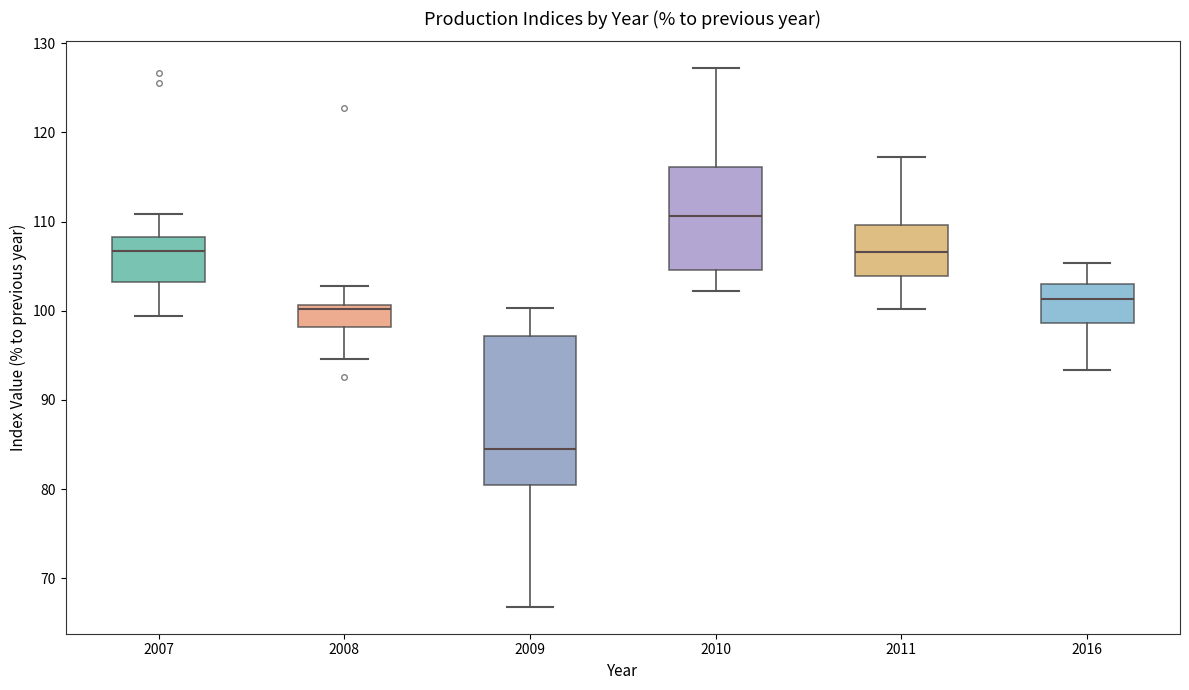

Reading left to right, read every box against the y-axis: the position of its median line, the range the box covers, and the ends of its whiskers. The values are not printed on the chart, so give them approximately, as read against the axis.

2007: median 107, box 103 to 108, whiskers 99 to 111
2008: median 100, box 98 to 101, whiskers 95 to 103
2009: median 84, box 80 to 97, whiskers 67 to 100
2010: median 111, box 105 to 116, whiskers 102 to 127
2011: median 107, box 104 to 110, whiskers 100 to 117
2016: median 101, box 99 to 103, whiskers 93 to 105